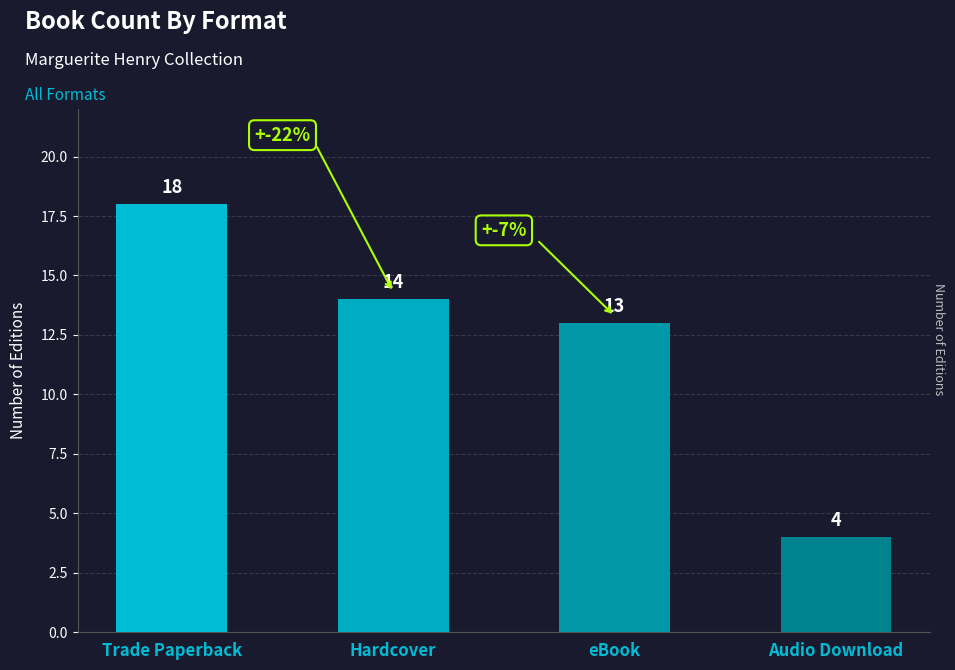

Rank the categories by value from highest to lowest.

Trade Paperback, Hardcover, eBook, Audio Download